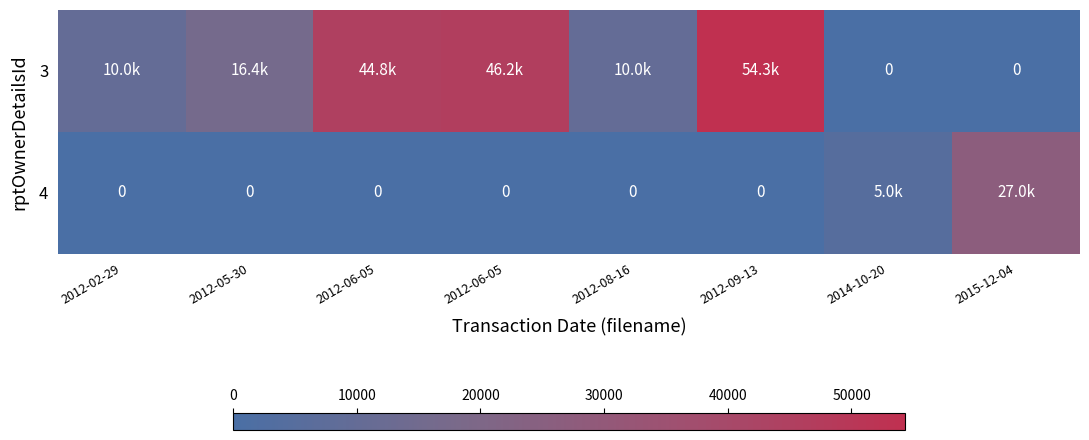

Which series has the widest spread of values?

3